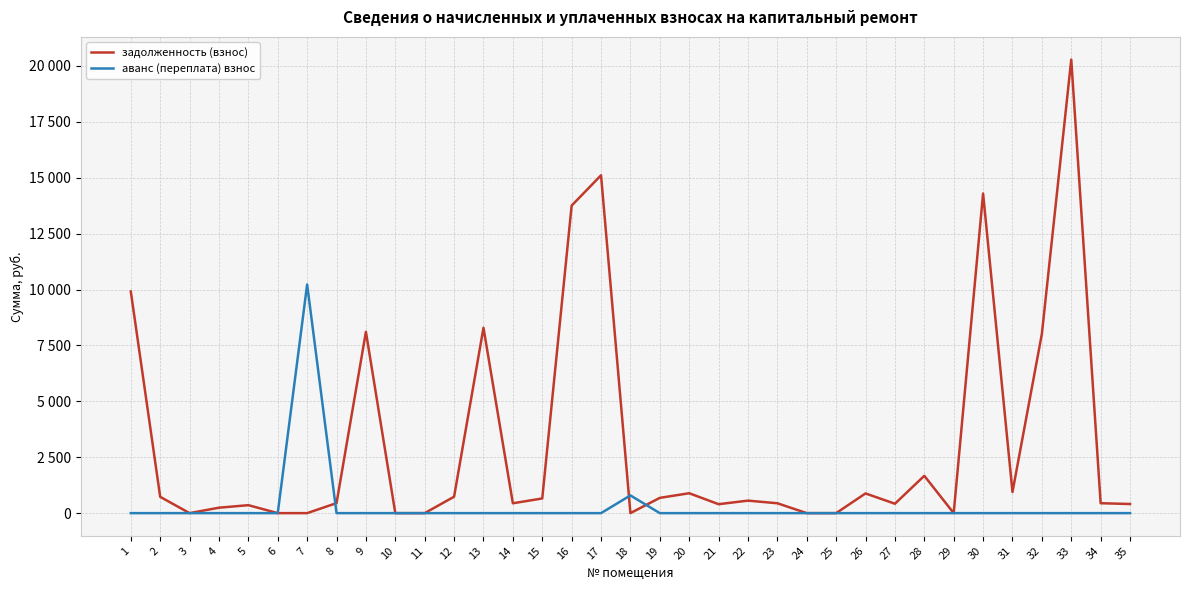

Where is the first local maximum for аванс (переплата) взнос?

7